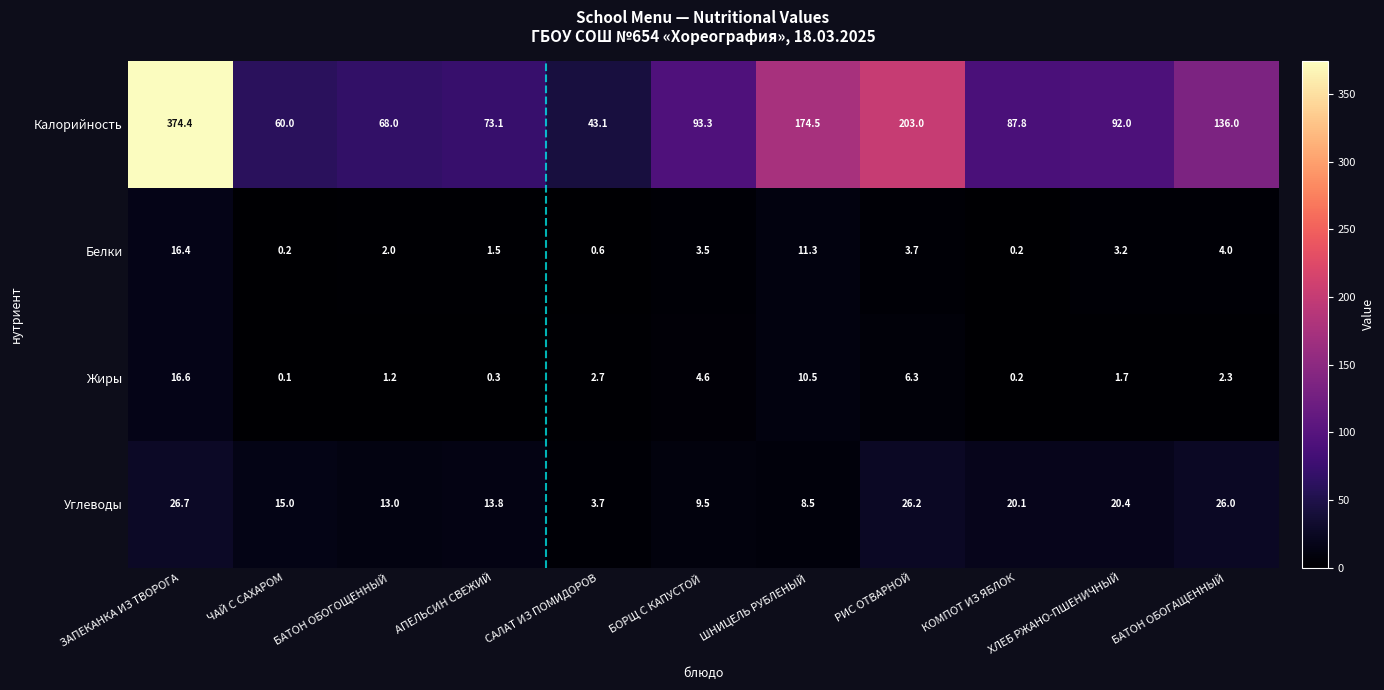

Which category has the highest value in the Калорийность series?

ЗАПЕКАНКА ИЗ ТВОРОГА